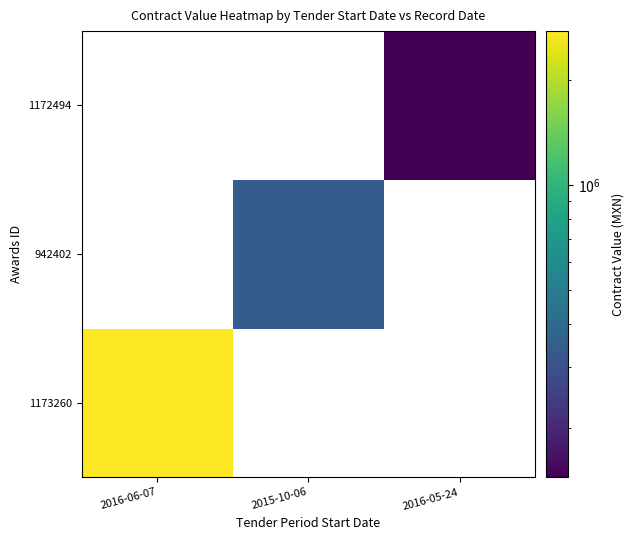

Where is 1173260 nearest to the value 2761052?

2016-06-07